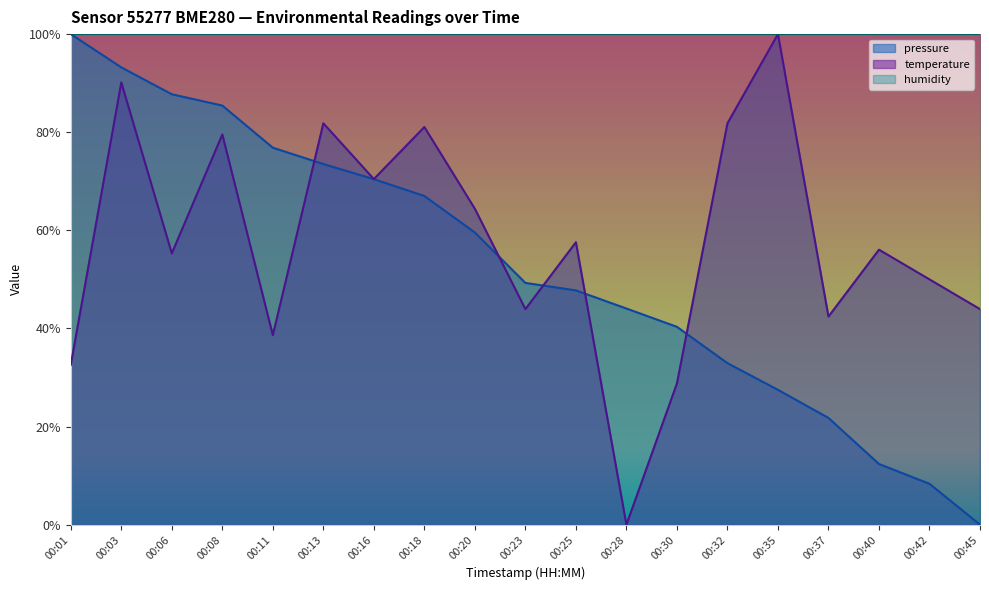

Which series ends up on top after the final intersection of pressure and temperature?

temperature